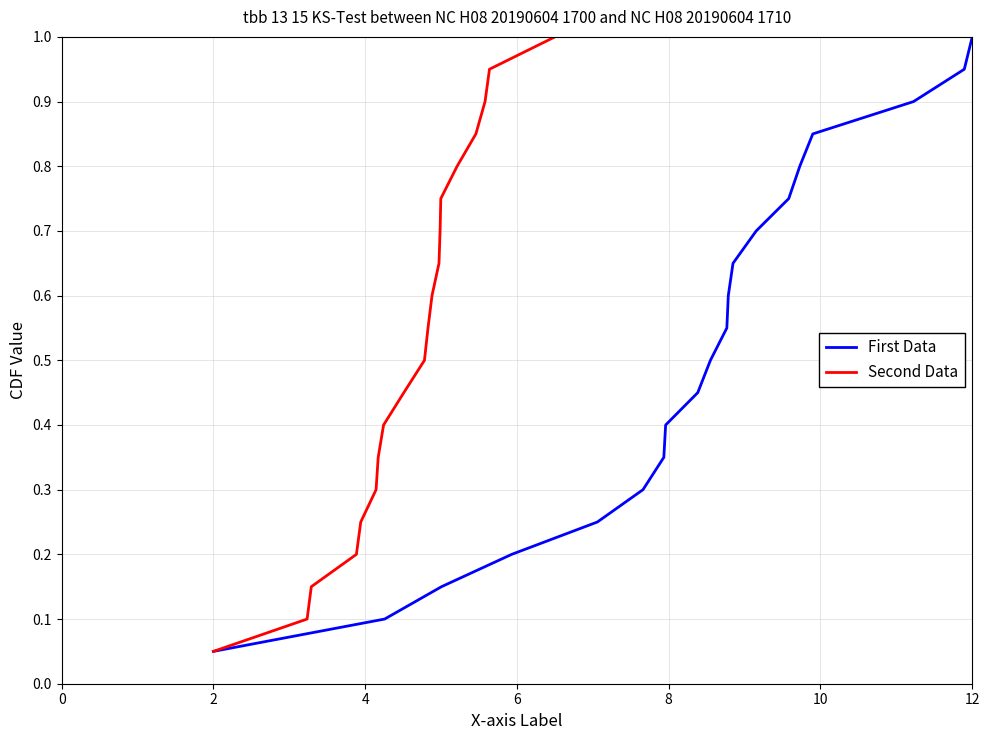

True or false: Second Data and First Data cross at least once.

False